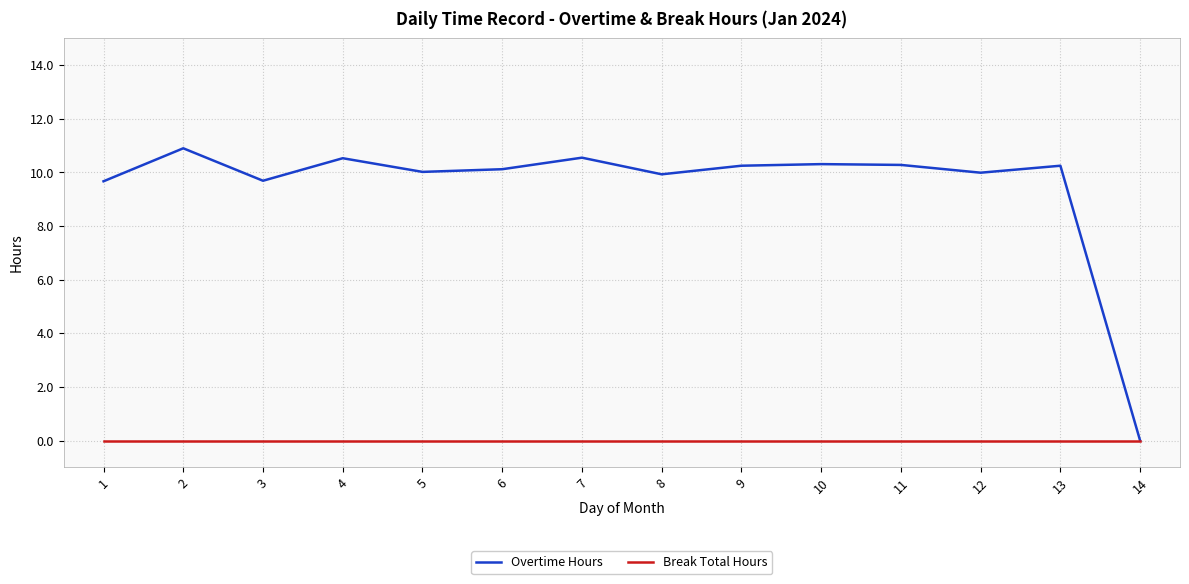

Rank the series at 2 from lowest to highest value.

Break Total Hours, Overtime Hours